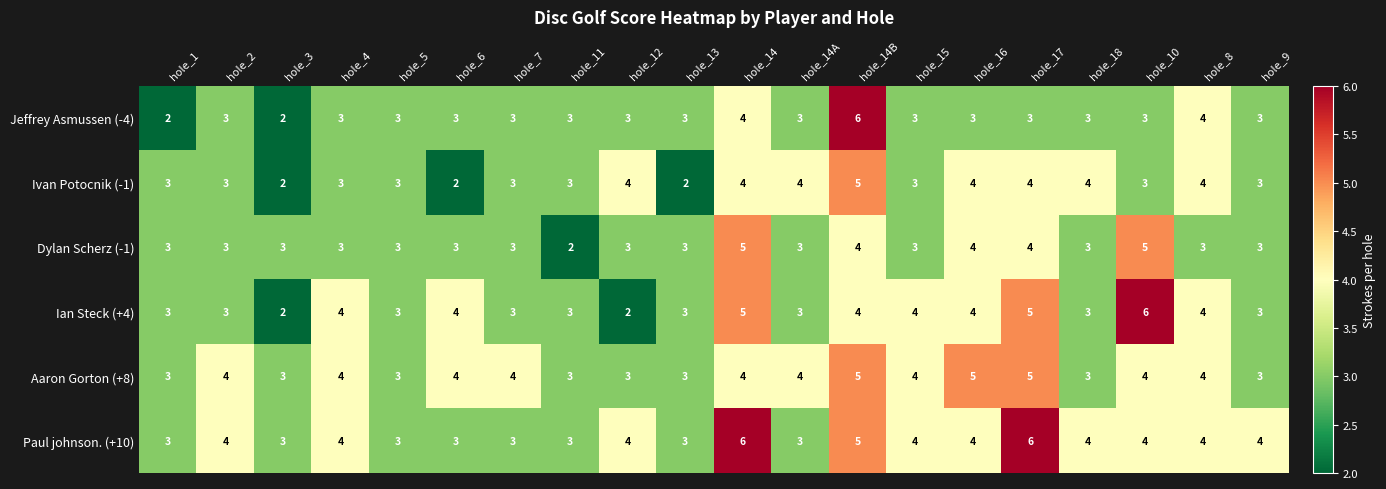

What is the average value of the Ian Steck (+4) series?

4